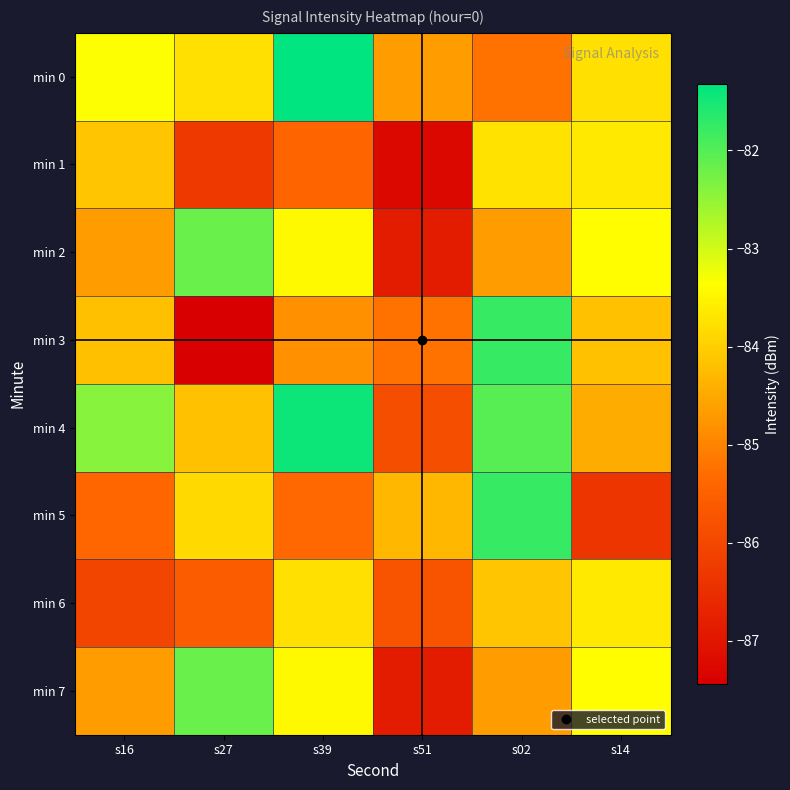

Between s16 and s27, which series saw the biggest shift?

min 3